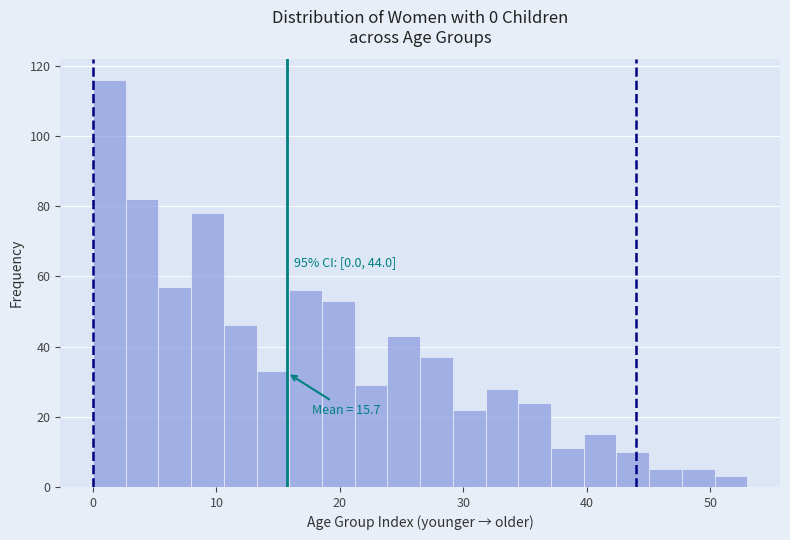

Around what value on the x-axis is the tallest bar? Give the approximate position of its centre, as read against the axis.

1